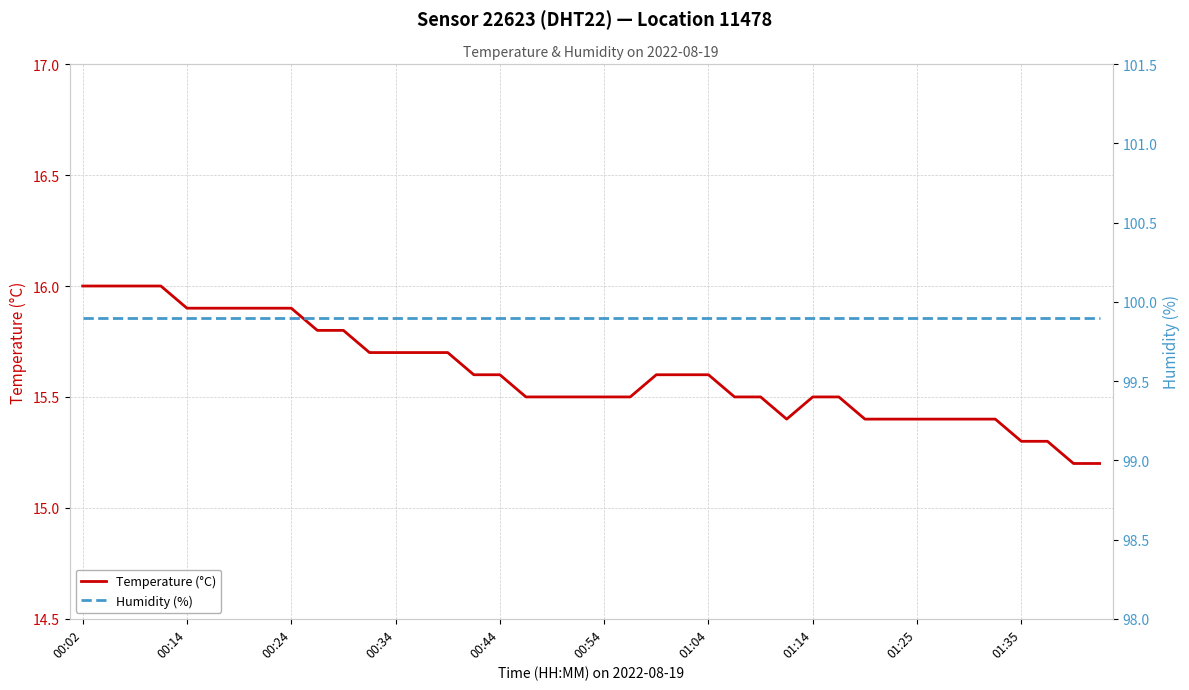

Reading left to right, extract all data points from this chart.

Temperature (°C): 16.0	16.0	16.0	16.0	15.9	15.9	15.9	15.9	15.9	15.8	15.8	15.7	15.7	15.7	15.7	15.6	15.6	15.5	15.5	15.5	15.5	15.5	15.6	15.6	15.6	15.5	15.5	15.4	15.5	15.5	15.4	15.4	15.4	15.4	15.4	15.4	15.3	15.3	15.2	15.2
Humidity (%): 99.9	99.9	99.9	99.9	99.9	99.9	99.9	99.9	99.9	99.9	99.9	99.9	99.9	99.9	99.9	99.9	99.9	99.9	99.9	99.9	99.9	99.9	99.9	99.9	99.9	99.9	99.9	99.9	99.9	99.9	99.9	99.9	99.9	99.9	99.9	99.9	99.9	99.9	99.9	99.9